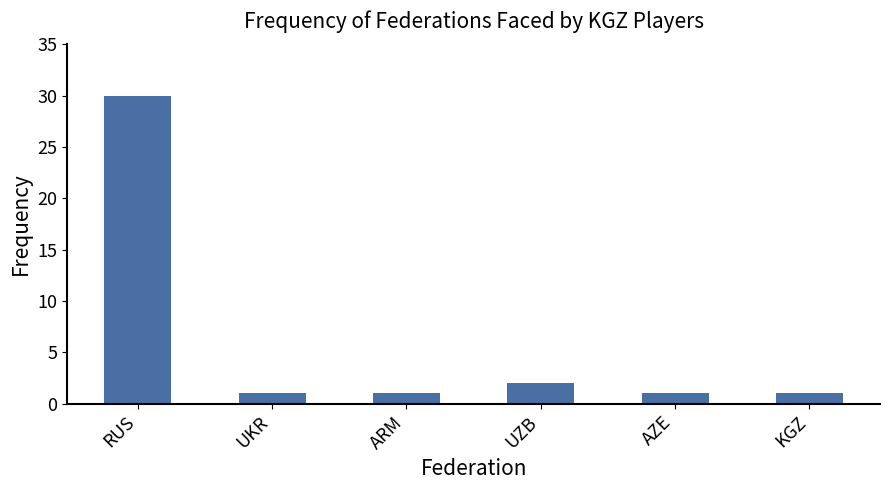

Are the bars horizontal?

No